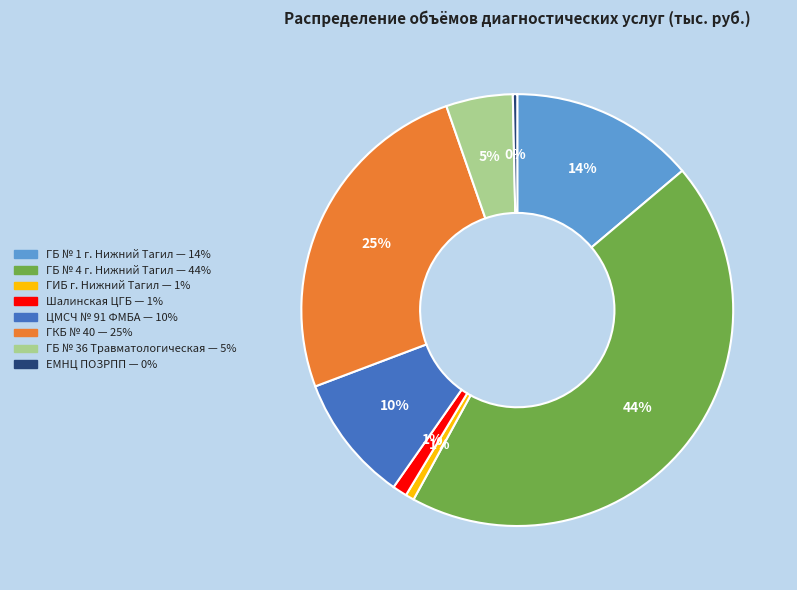

Combined, do ГБ № 1 г. Нижний Тагил — 14% and ЦМСЧ № 91 ФМБА — 10% account for over 50%?

No